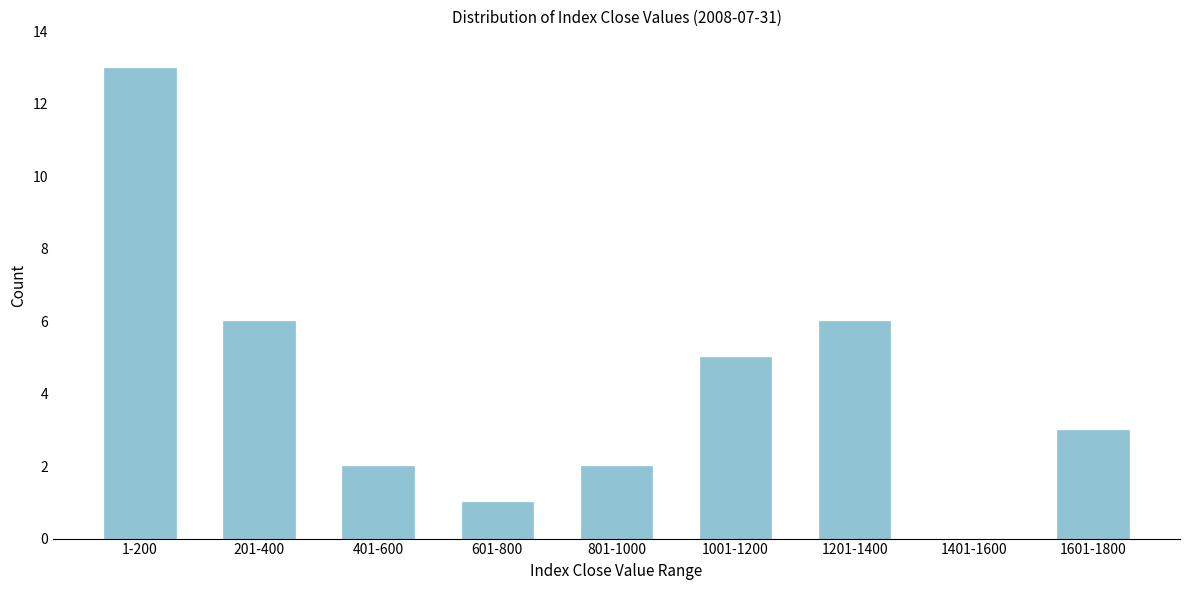

Reading right to left, transcribe all the data shown in this chart.

1601-1800=3	1401-1600=0	1201-1400=6	1001-1200=5	801-1000=2	601-800=1	401-600=2	201-400=6	1-200=13